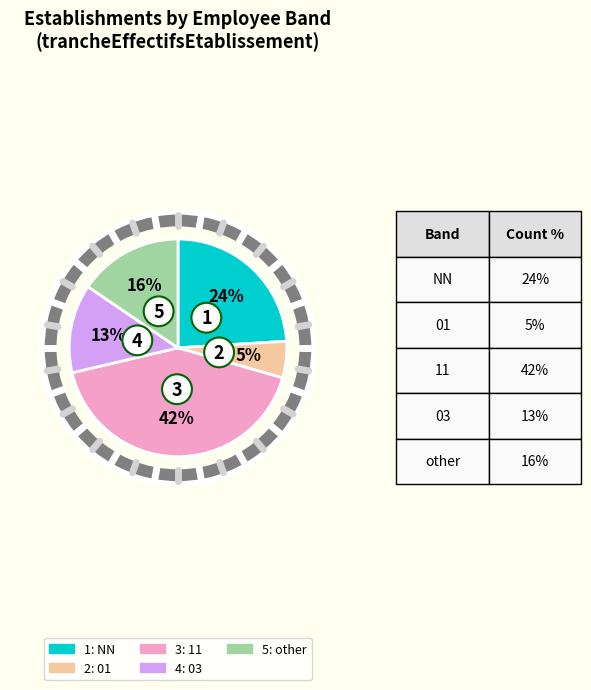

Is there a majority slice in this chart?

No